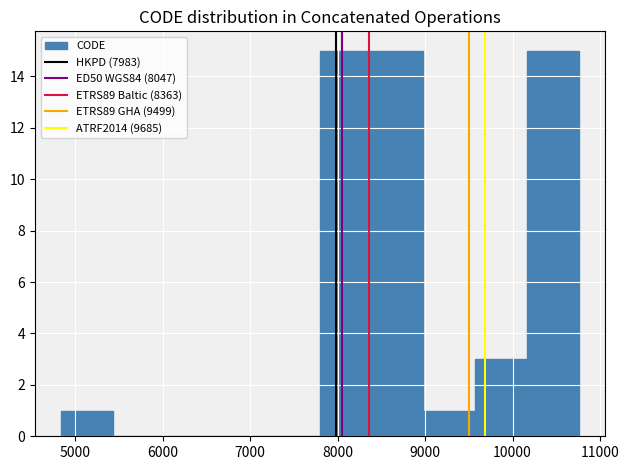

Reading left to right, transcribe this chart: for each bar, give the range it covers on the x-axis and its height. Neither the bar edges nor the heights are printed on the chart, so give them approximately, as read against the axes.

4800 to 5400: 1
5400 to 6000: 0
6000 to 6600: 0
6600 to 7200: 0
7200 to 7800: 0
7800 to 8400: 15
8400 to 9000: 15
9000 to 9600: 1
9600 to 10200: 3
10200 to 10800: 15